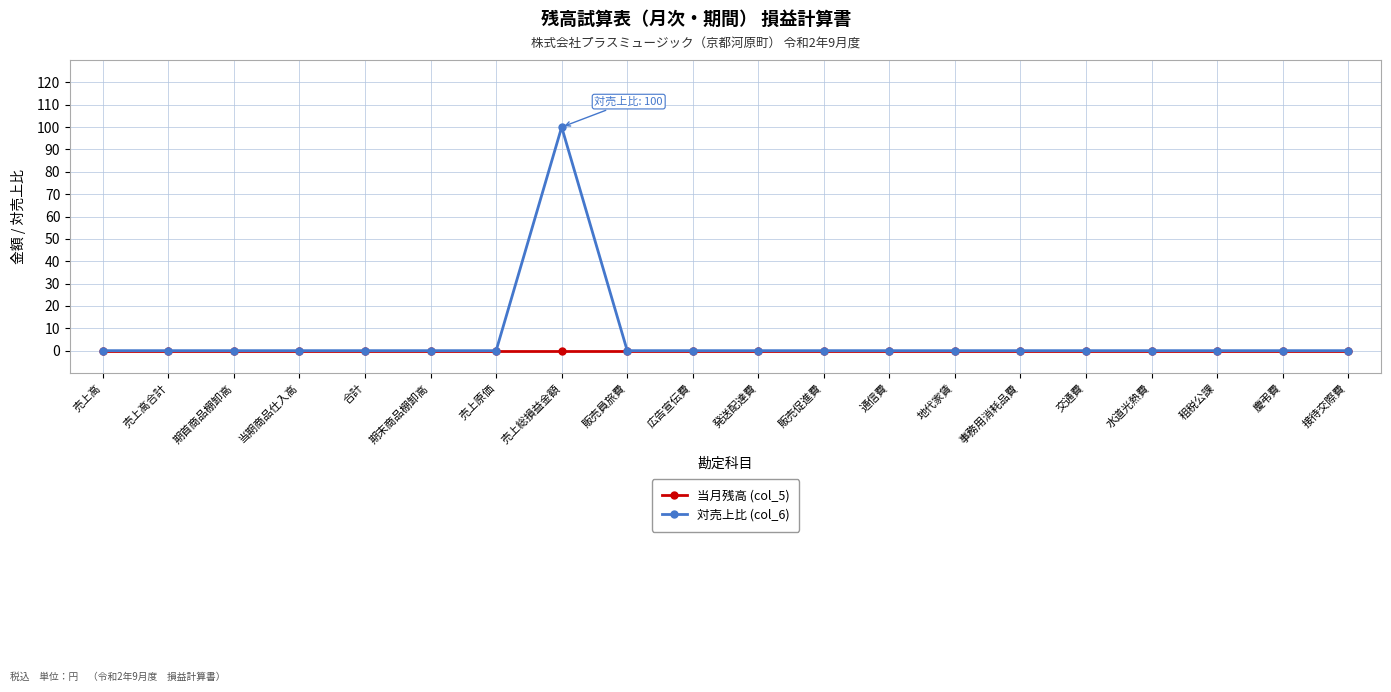

Rank the series by their maximum value, from highest to lowest.

対売上比 (col_6), 当月残高 (col_5)